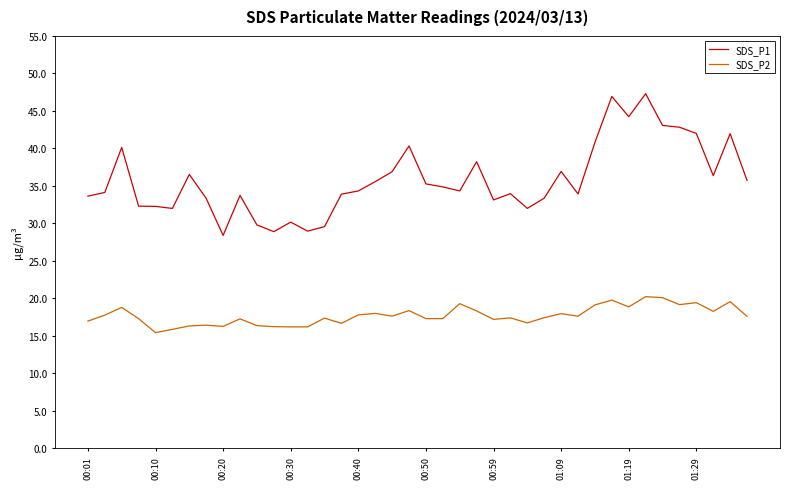

True or false: SDS_P2 and SDS_P1 cross at least once.

False